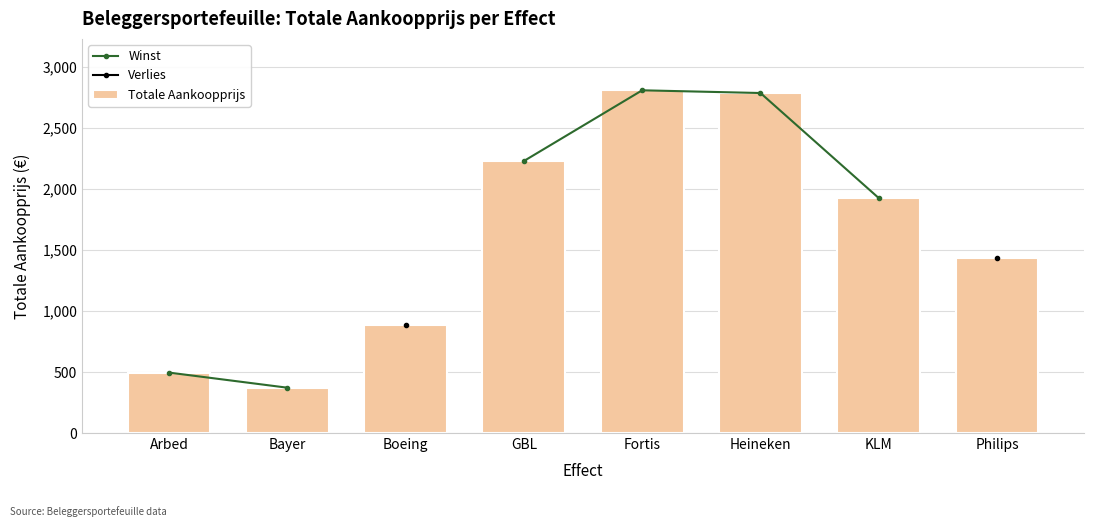

What is the sum of all Totale Aankoopprijs values?

12948.5